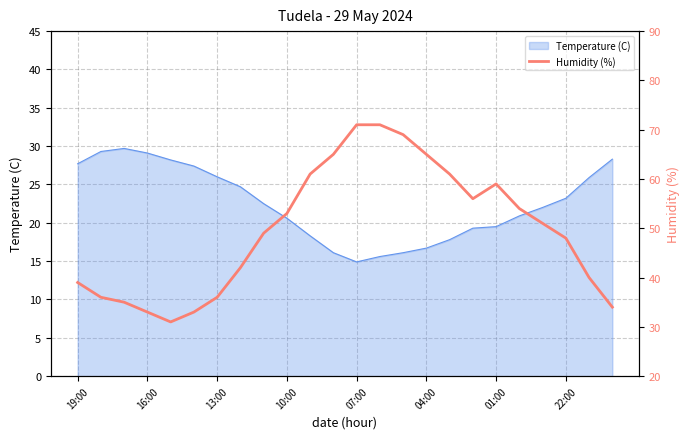

What is the highest value of the Temperature (C) series?

29.7